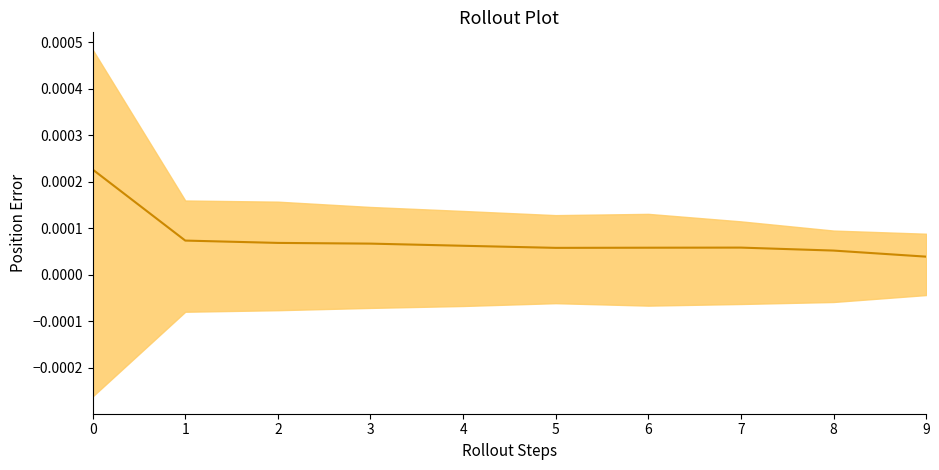

How many series are shown in this chart?

1